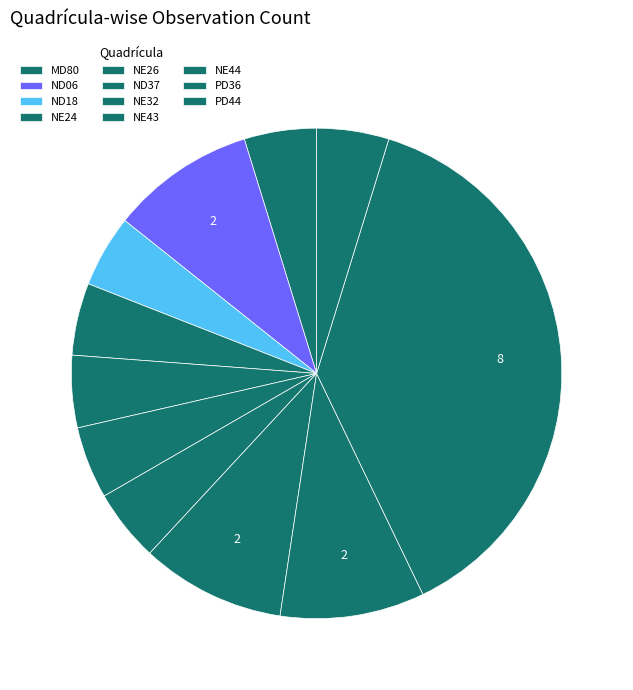

To the nearest percent, what is the difference between the largest and smallest slice percentages?

33%